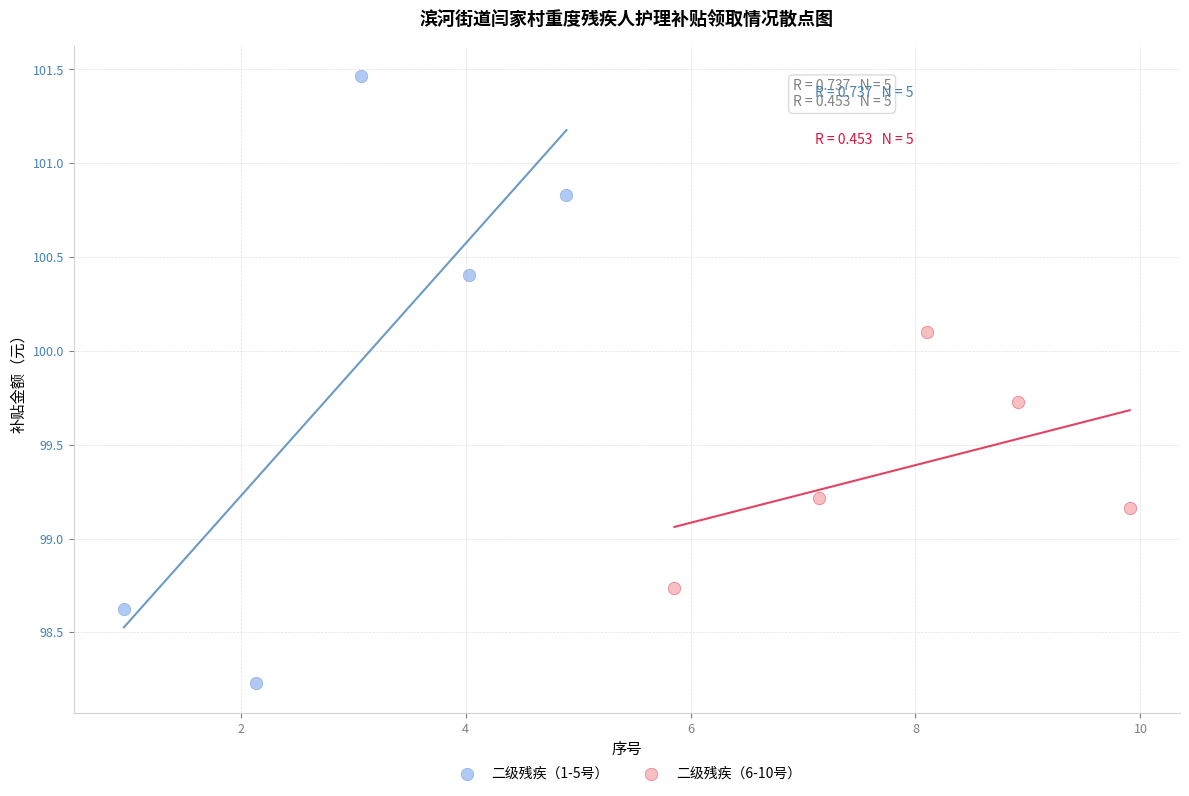

Which series reaches the minimum Y coordinate?

二级残疾（1-5号）